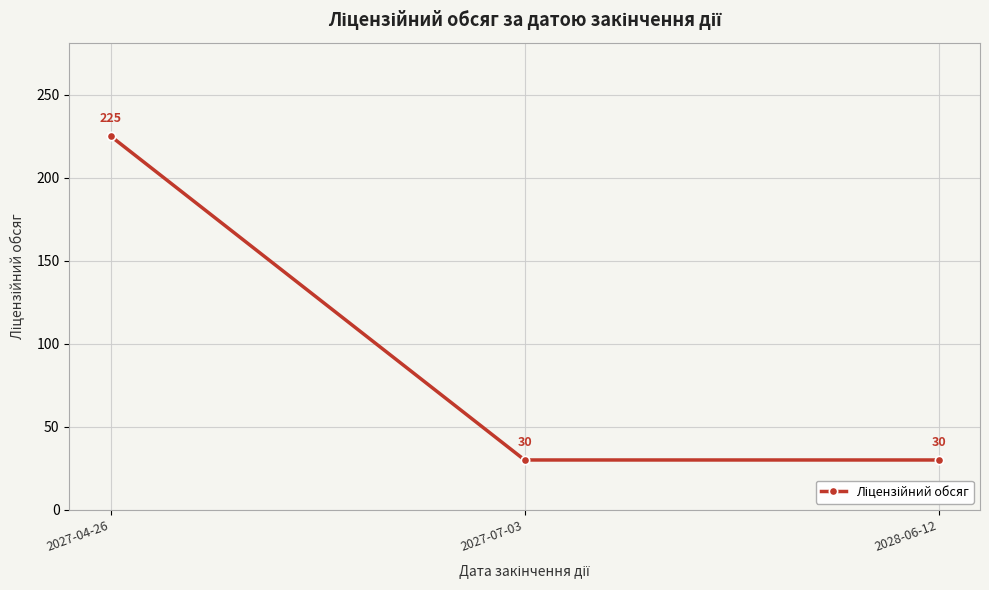

Reading right to left, what are all the values shown in this chart?

2028-06-12=30	2027-07-03=30	2027-04-26=225